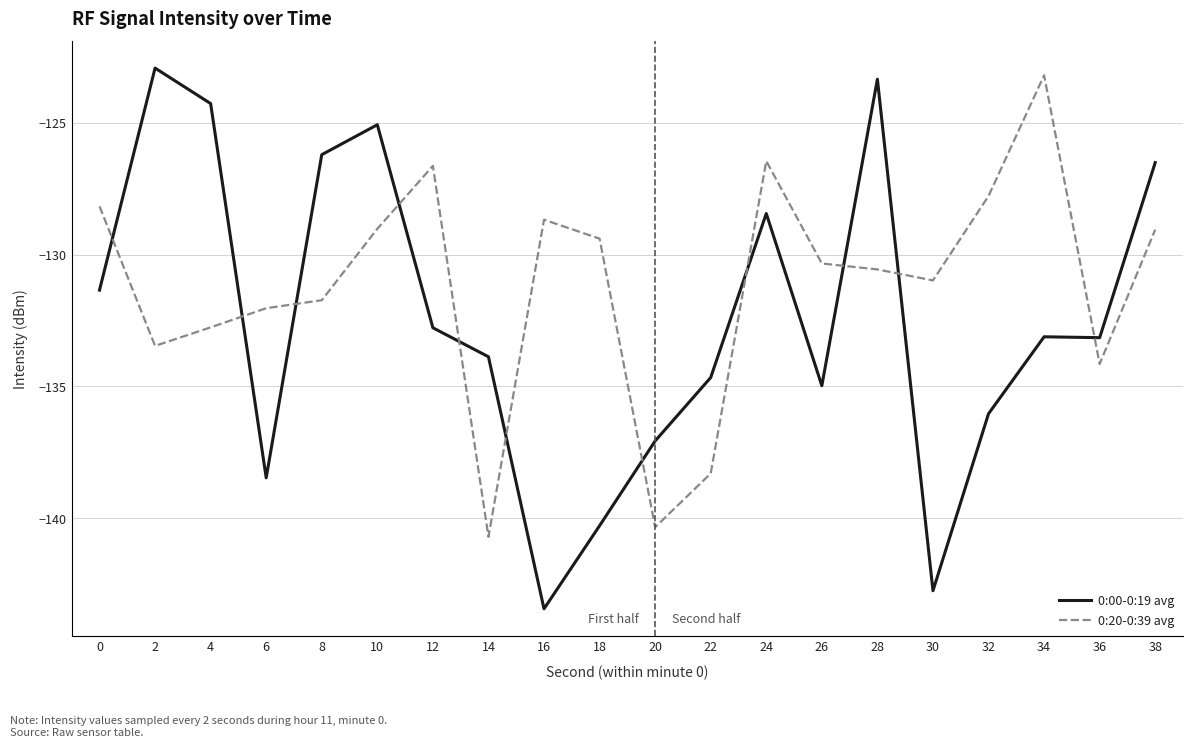

How many interior local valleys does the 0:20-0:39 avg series have?

5